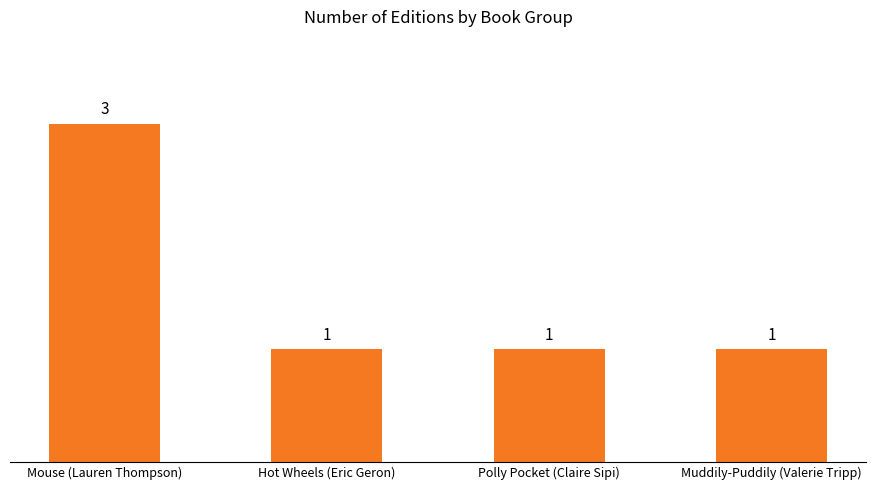

What is the smallest value displayed?

1